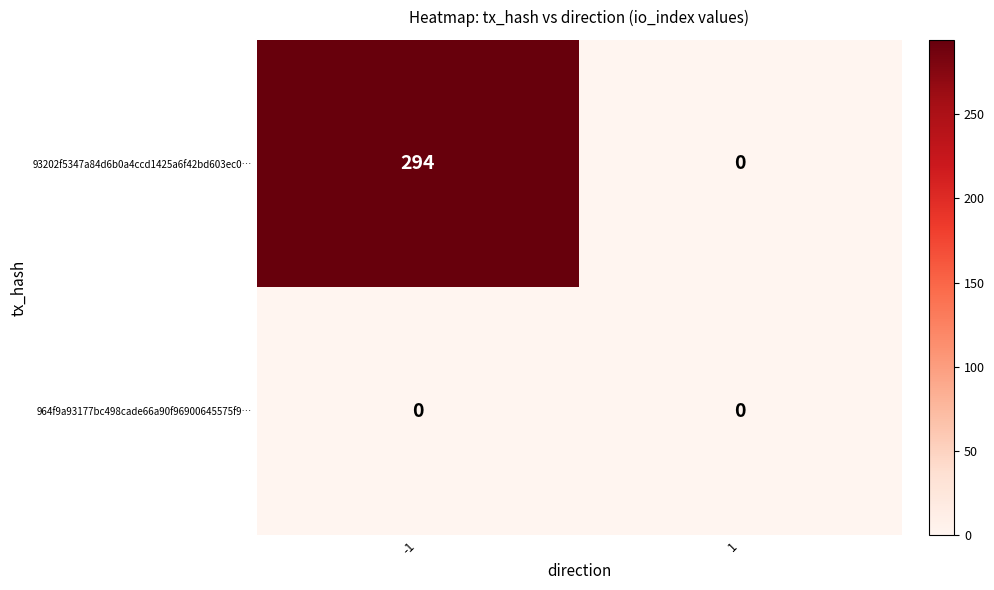

What is the average value of the 93202f5347a84d6b0a4ccd1425a6f42bd603ec0… series?

147